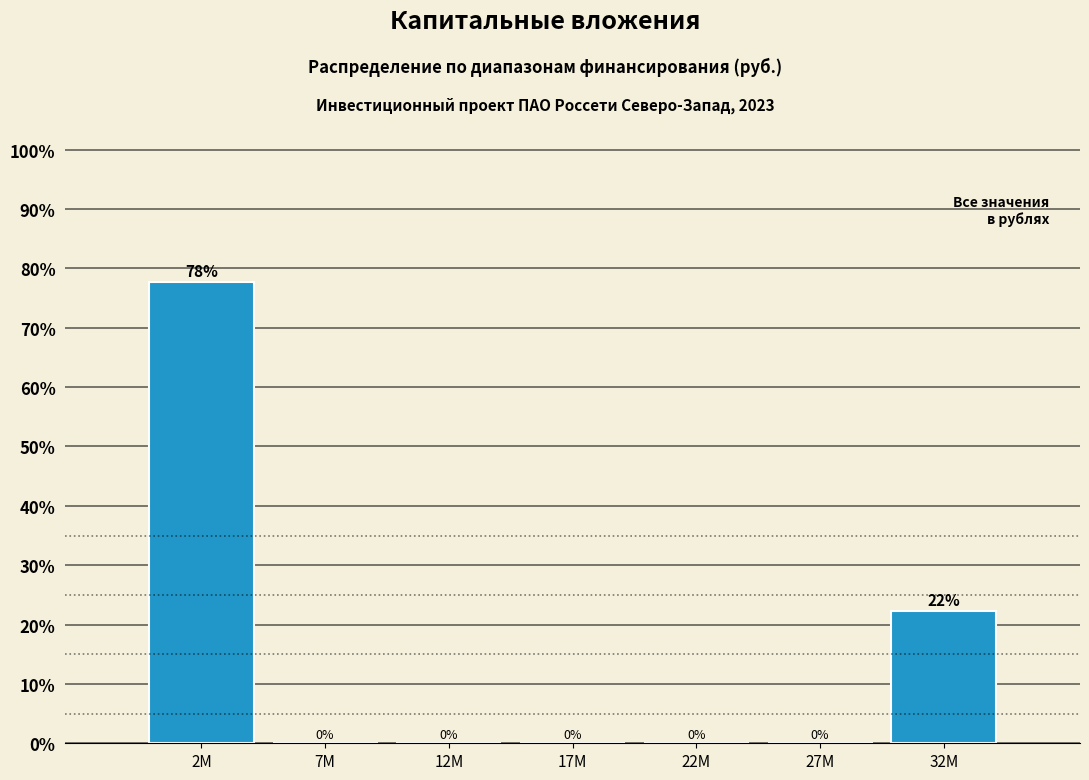

Is it true that the value at 12M is 0.0?

True